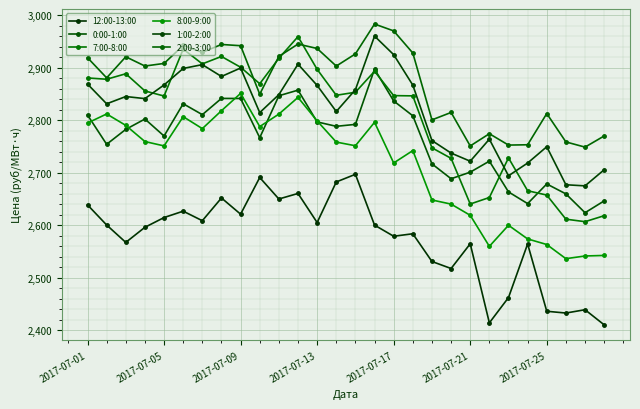

Reading left to right, extract all data points from this chart.

12:00-13:00: 2638.7	2600.4	2567.3	2596.0	2614.6	2626.7	2608.6	2651.8	2621.0	2690.8	2649.9	2660.4	2605.1	2682.3	2696.9	2600.2	2578.9	2583.7	2530.9	2517.5	2564.6	2414.1	2462.2	2564.3	2436.2	2432.8	2439.1	2410.3
0:00-1:00: 2809.8	2754.0	2782.4	2802.1	2769.7	2831.2	2810.4	2841.3	2841.2	2766.5	2846.4	2857.1	2796.6	2788.2	2791.9	2897.1	2836.5	2808.2	2716.7	2688.4	2700.9	2721.9	2663.4	2641.1	2678.5	2659.6	2623.7	2646.3
7:00-8:00: 2880.3	2877.8	2888.2	2855.6	2845.8	2935.2	2907.1	2921.2	2900.7	2869.3	2917.7	2958.9	2896.7	2847.3	2853.1	2893.0	2846.6	2846.2	2747.3	2727.2	2640.3	2652.7	2728.1	2665.6	2657.3	2611.4	2606.7	2618.1
8:00-9:00: 2794.5	2811.7	2790.0	2759.2	2750.9	2806.6	2783.8	2817.9	2850.9	2787.7	2811.4	2843.2	2798.5	2758.2	2751.2	2795.8	2718.4	2742.0	2648.0	2640.1	2618.8	2559.8	2599.9	2573.8	2563.2	2536.3	2541.4	2542.4
1:00-2:00: 2868.6	2831.1	2844.9	2840.9	2866.9	2898.4	2905.6	2883.1	2899.2	2814.3	2848.5	2906.5	2866.1	2816.4	2857.9	2959.9	2924.6	2866.6	2761.1	2737.3	2721.8	2763.7	2694.1	2718.3	2749.3	2677.0	2674.9	2705.5
2:00-3:00: 2918.8	2880.5	2920.6	2902.9	2907.9	2942.2	2929.0	2944.0	2941.7	2849.4	2921.3	2944.8	2936.3	2902.9	2926.1	2982.9	2969.8	2927.7	2800.5	2814.6	2750.8	2774.1	2752.5	2753.1	2812.5	2758.5	2748.6	2769.8